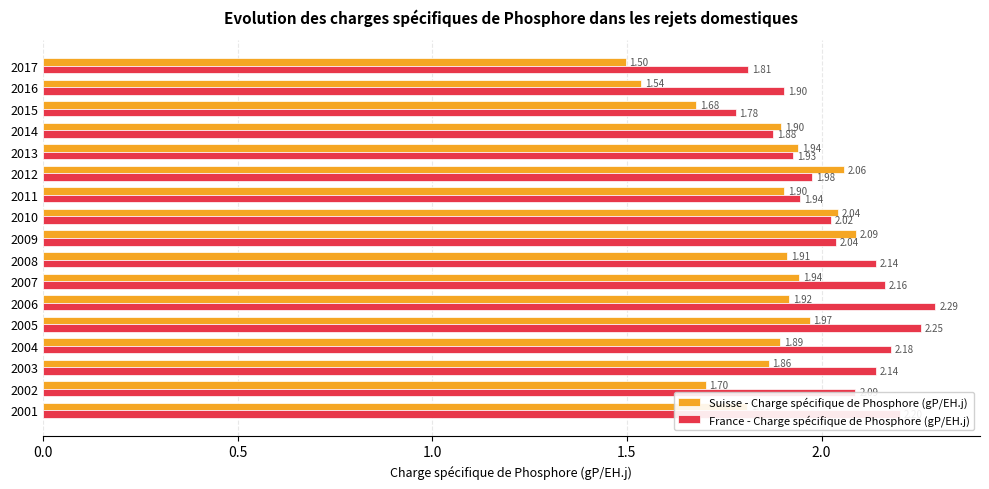

What is the difference between the maximum and minimum values in the Suisse - Charge spécifique de Phosphore (gP/EH.j) series?

0.6